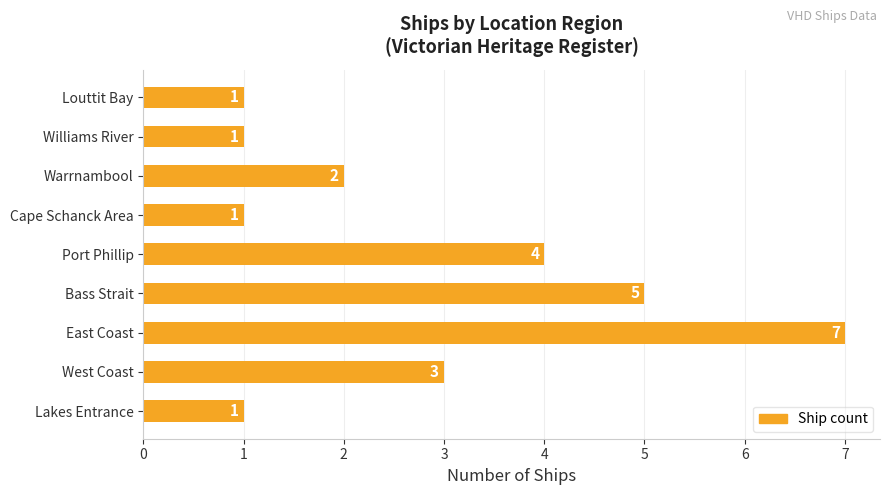

What is the difference between the maximum and minimum values?

6